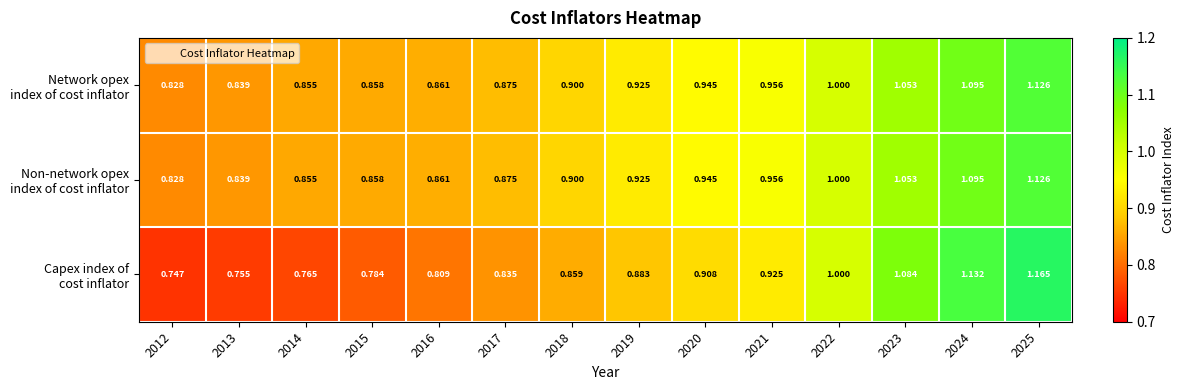

What is the greatest value displayed?

1.2